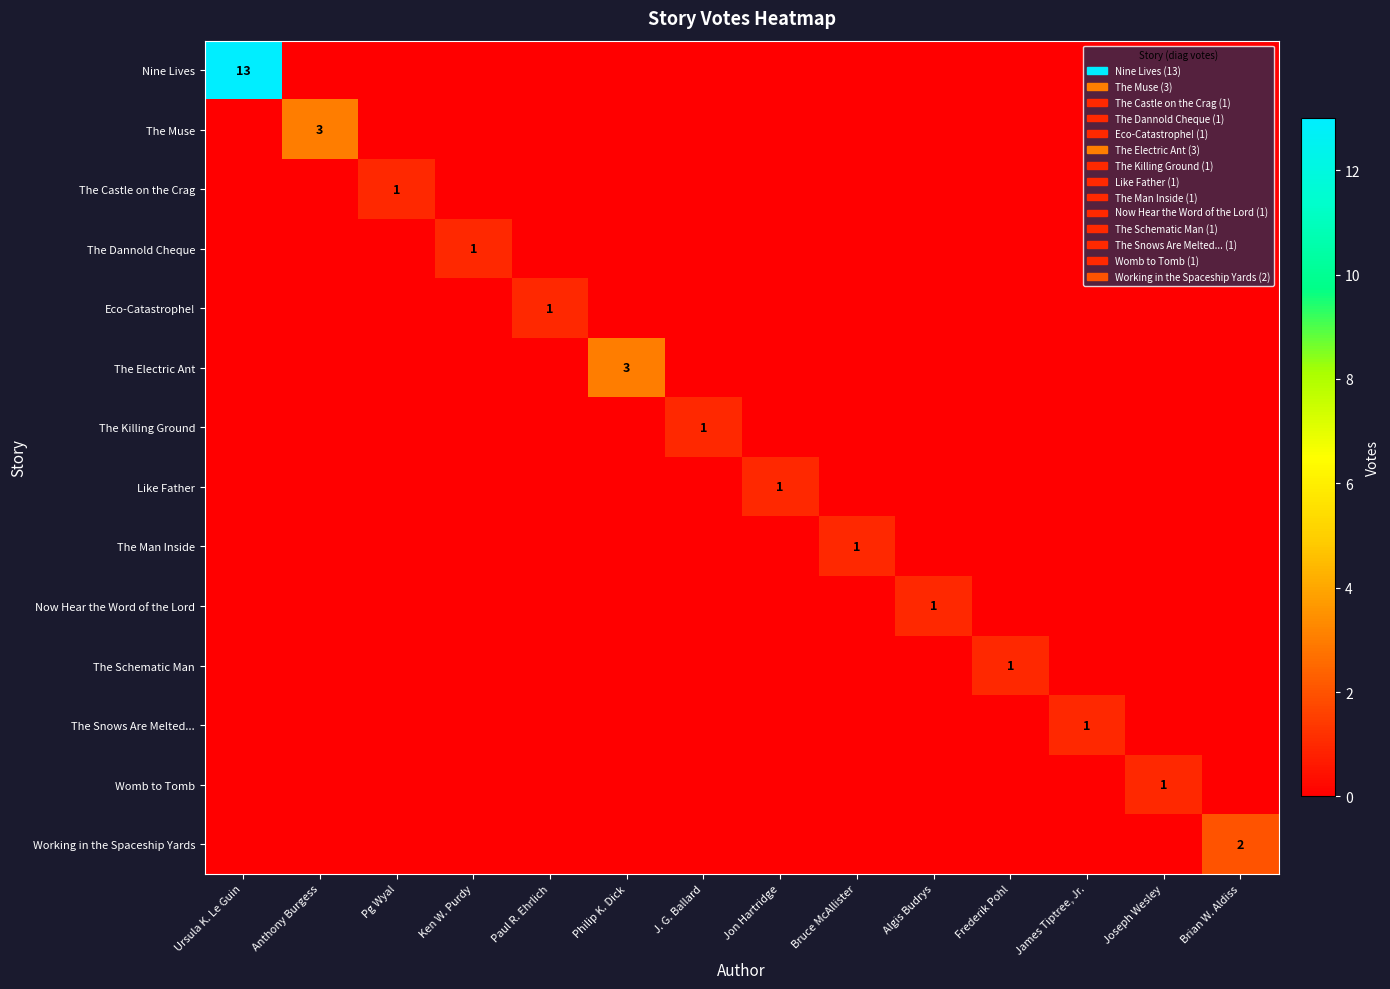

The value of Nine Lives at Ursula K. Le Guin is 23. True or false?

False